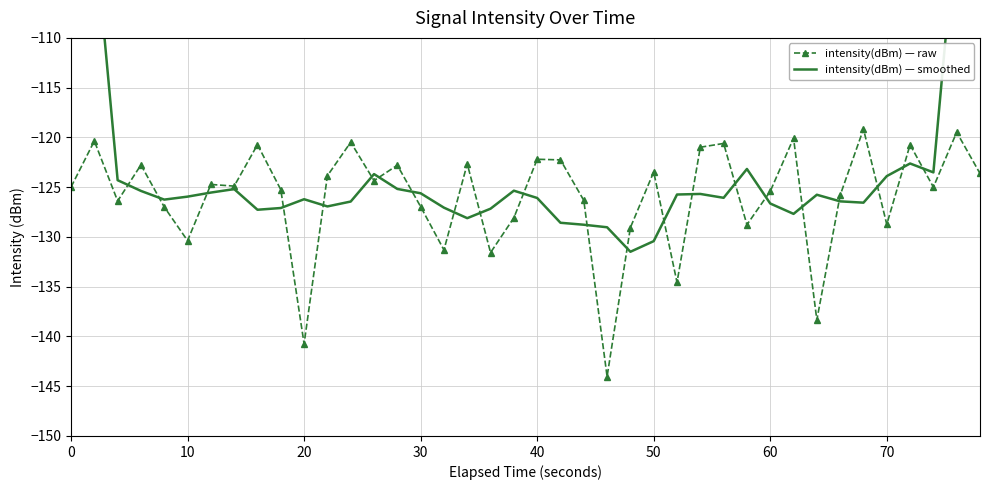

What is the sum of all intensity(dBm) — raw values?

-5038.9